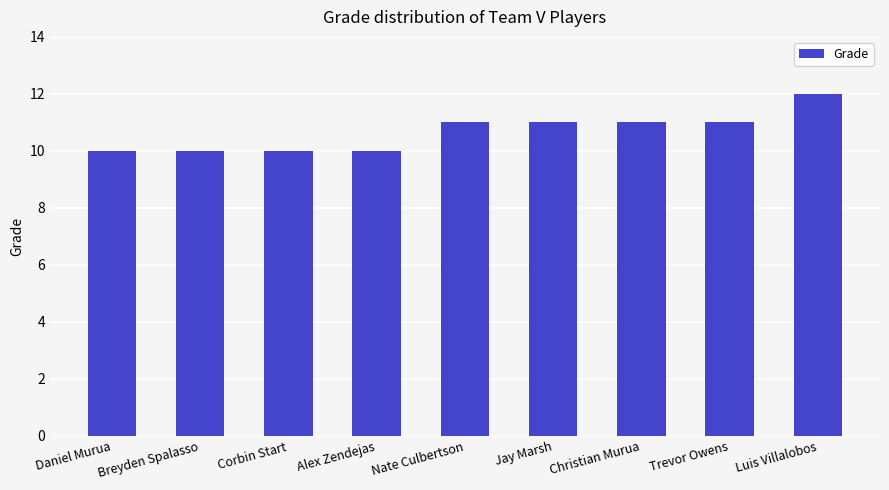

Reading left to right, list all the values displayed in this chart.

Daniel Murua=10	Breyden Spalasso=10	Corbin Start=10	Alex Zendejas=10	Nate Culbertson=11	Jay Marsh=11	Christian Murua=11	Trevor Owens=11	Luis Villalobos=12